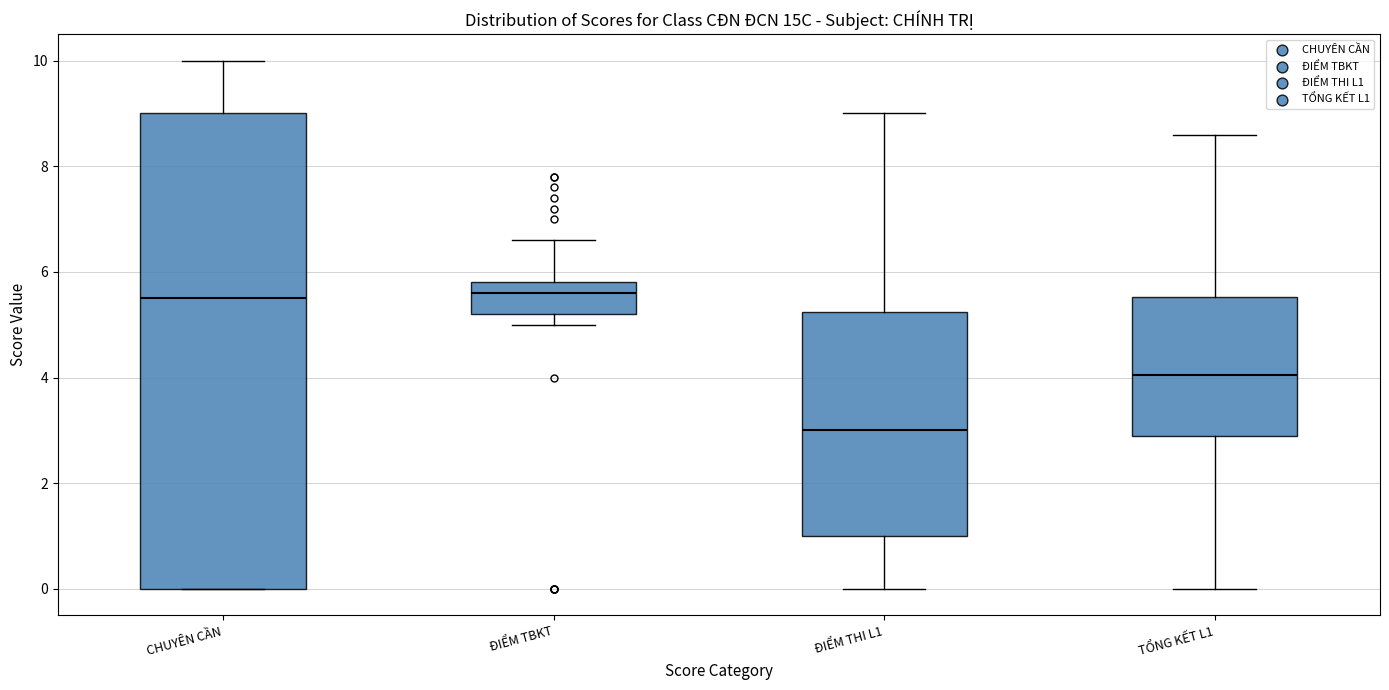

Reading left to right, read every box against the y-axis: the position of its median line, the range the box covers, and the ends of its whiskers. The values are not printed on the chart, so give them approximately, as read against the axis.

CHUYÊN CẦN: median 5.6, box 0.0 to 9.0, whiskers 0.0 to 10.0
ĐIỂM TBKT: median 5.6, box 5.2 to 5.8, whiskers 5.0 to 6.6
ĐIỂM THI L1: median 3.0, box 1.0 to 5.2, whiskers 0.0 to 9.0
TỔNG KẾT L1: median 4.0, box 3.0 to 5.6, whiskers 0.0 to 8.6